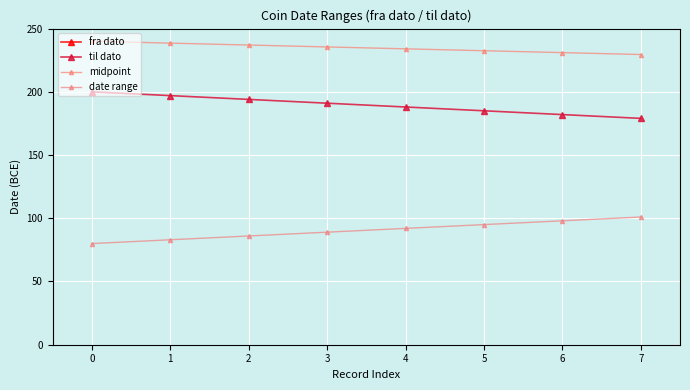

True or false: til dato has more than 2 interior local peaks.

False